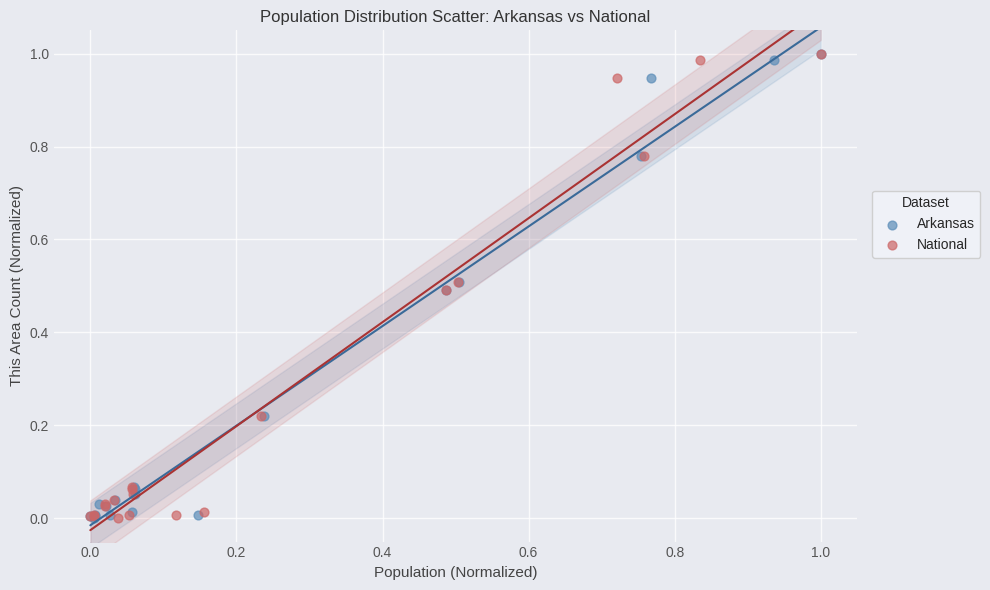

What are all the series names shown in the legend?

Arkansas, National